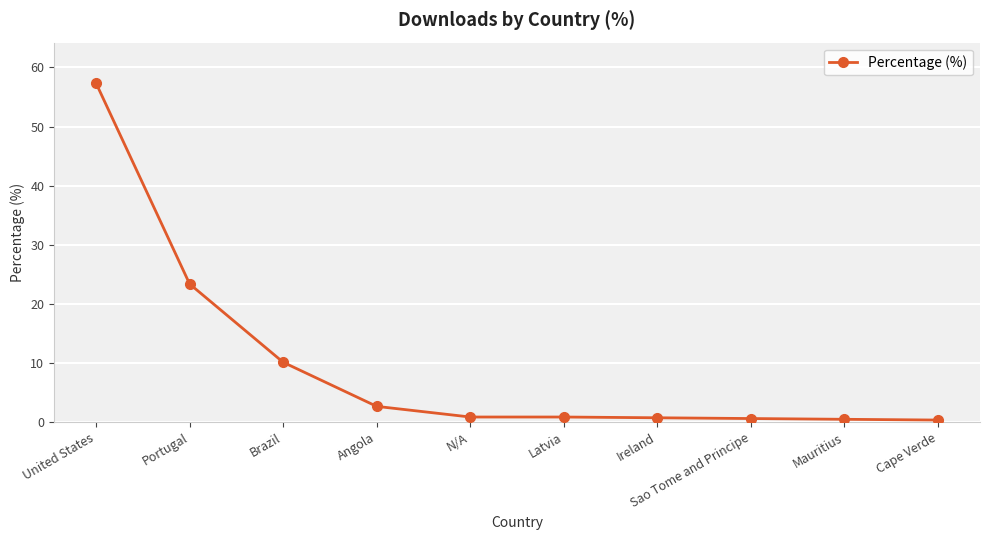

What position from the right is Latvia?

5